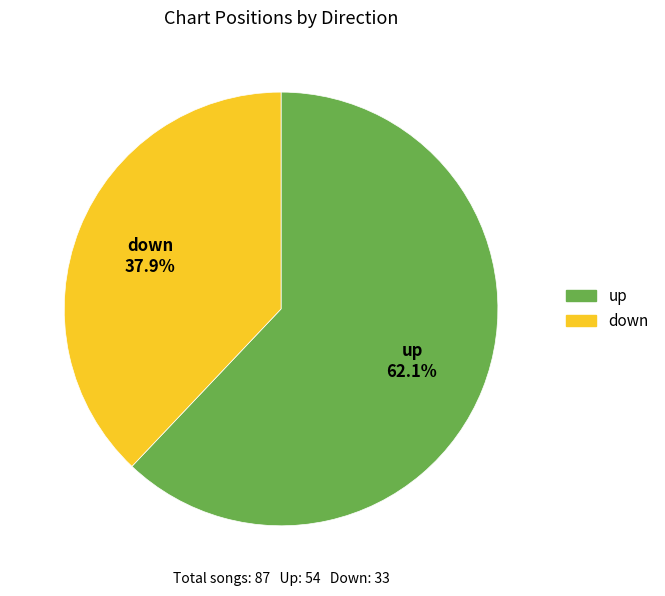

Does up represent more than half of the total?

Yes